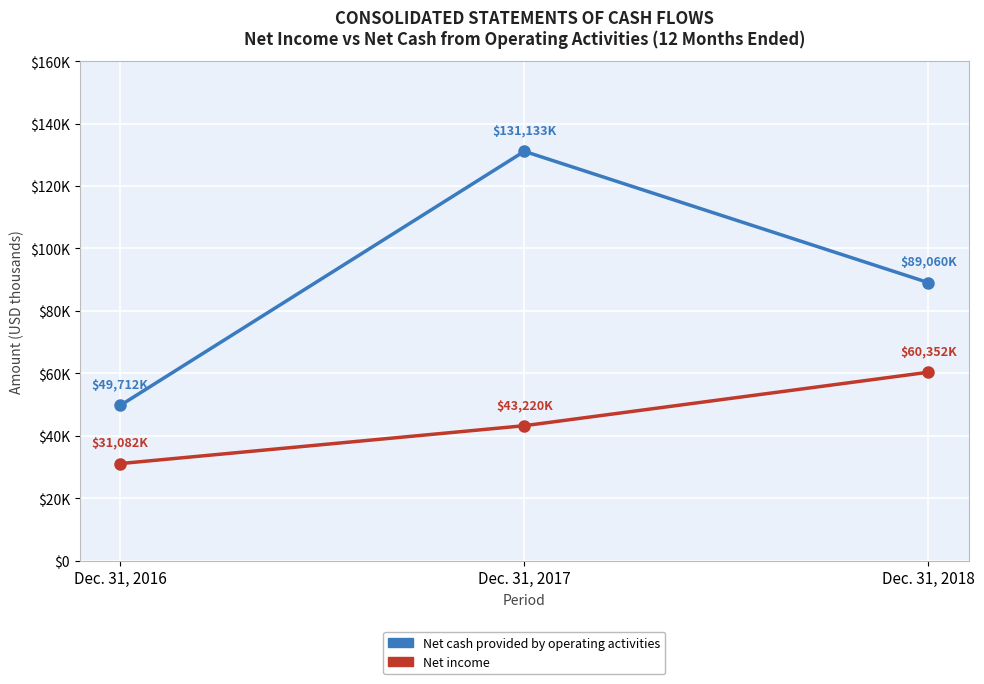

Does the chart have visible grid lines?

Yes